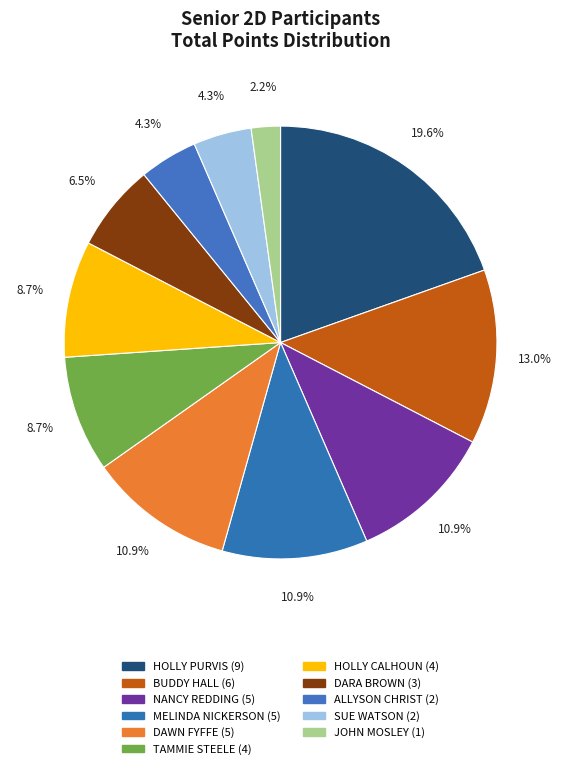

Approximately how many times larger is the value at TAMMIE STEELE compared to DARA BROWN?

1.3